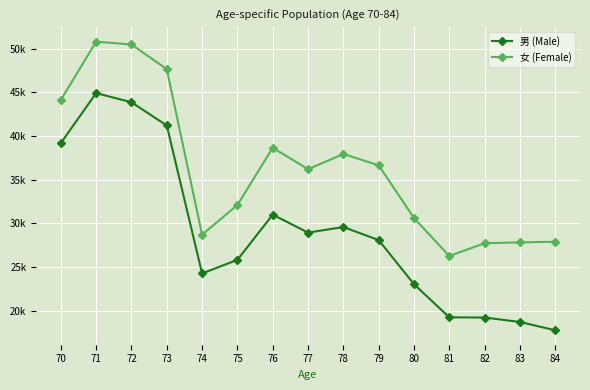

In 男 (Male), how many points are lower than both neighbors (excluding endpoints)?

2